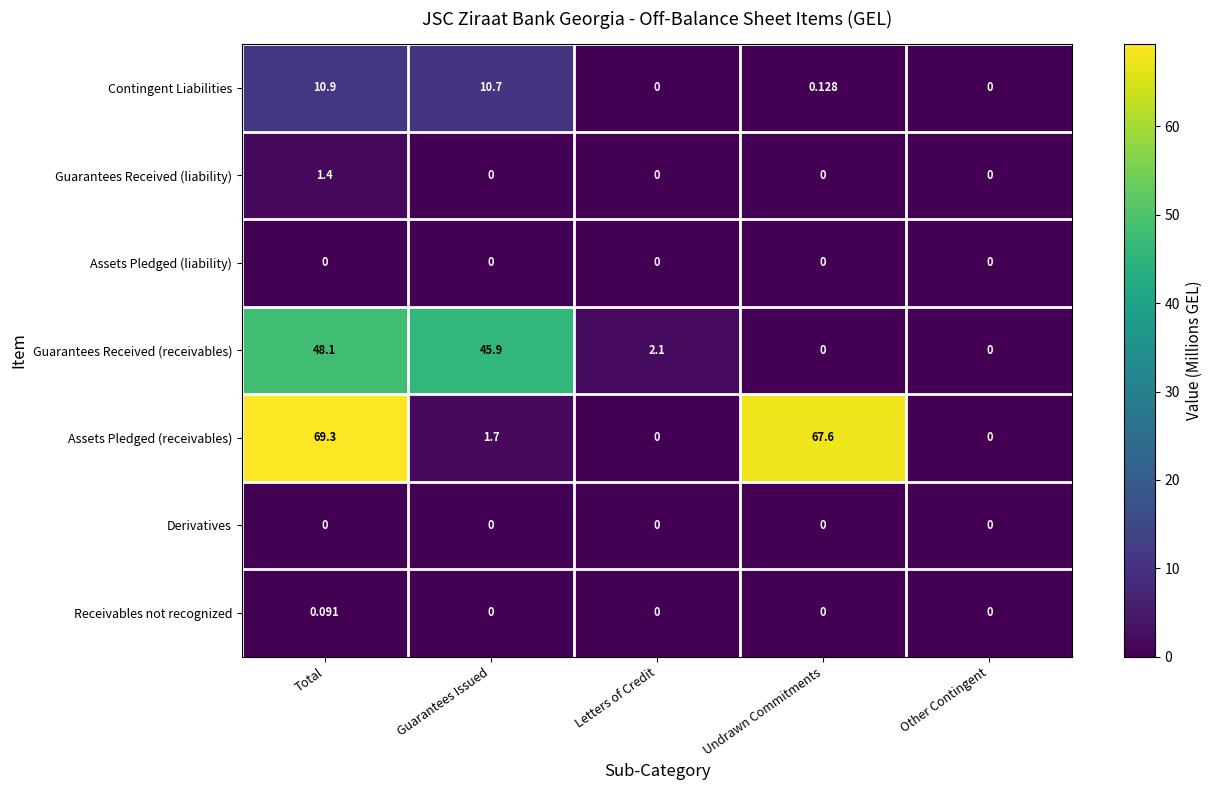

Which series has the largest total across all categories?

Assets Pledged (receivables)